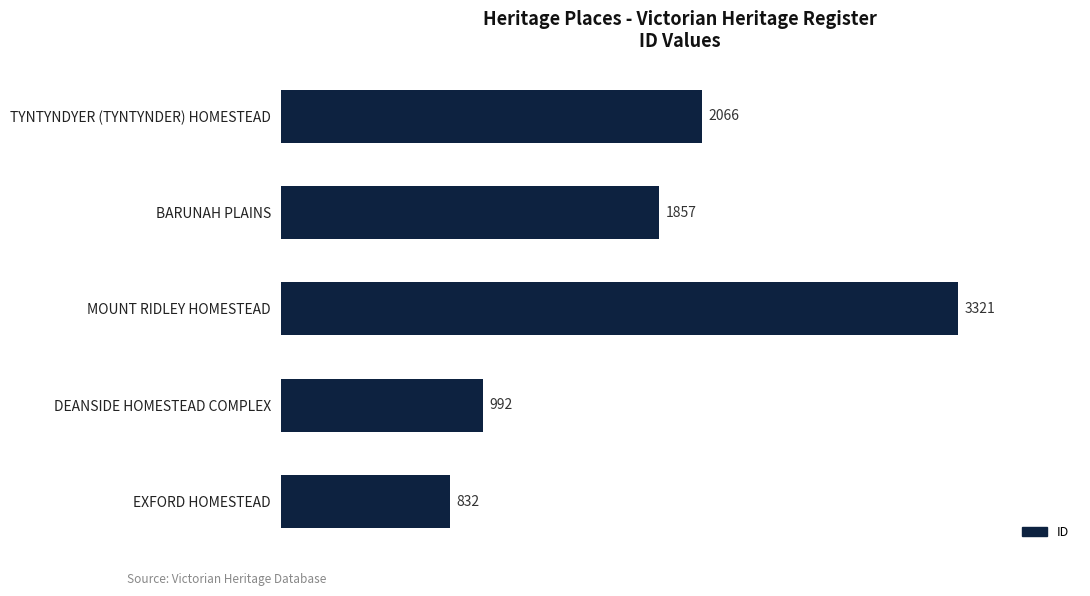

What is the average value?

1814